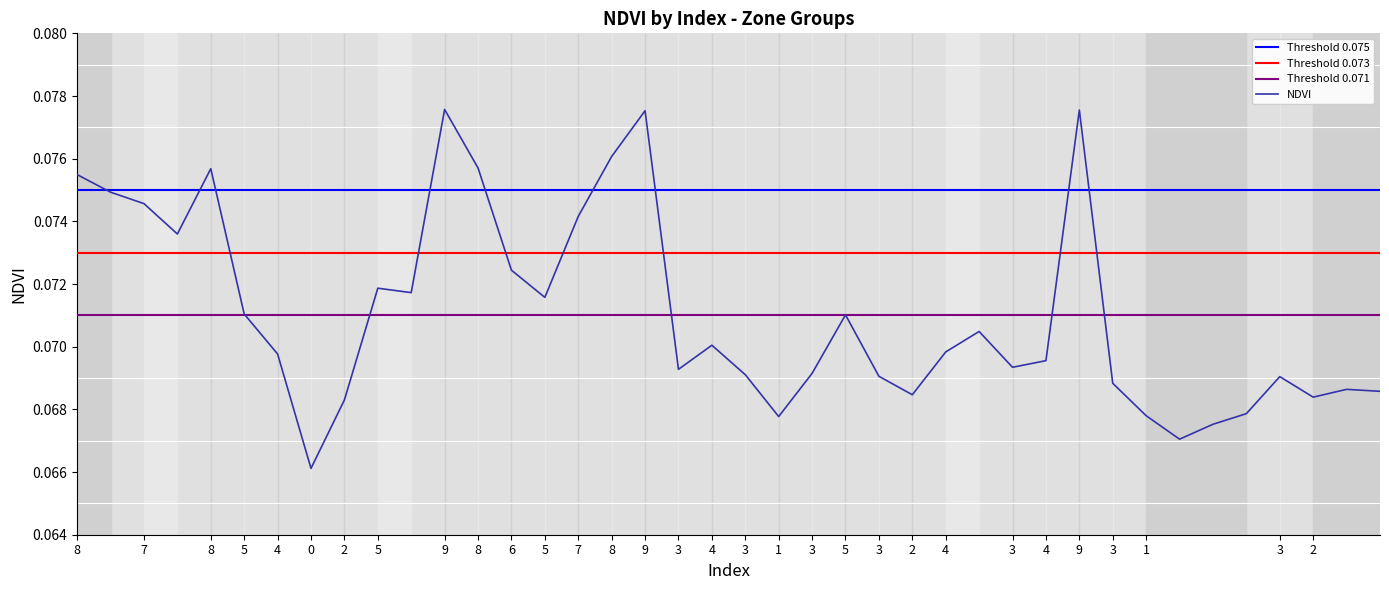

Count the number of data series in this chart.

1